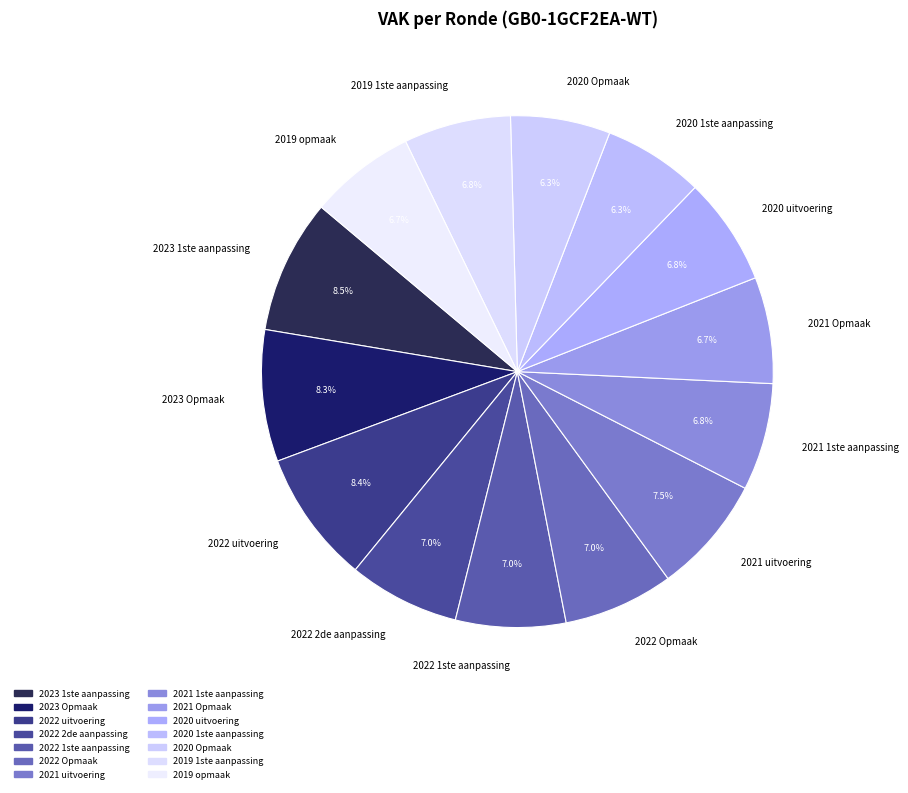

Does 2023 Opmaak represent more than half of the total?

No